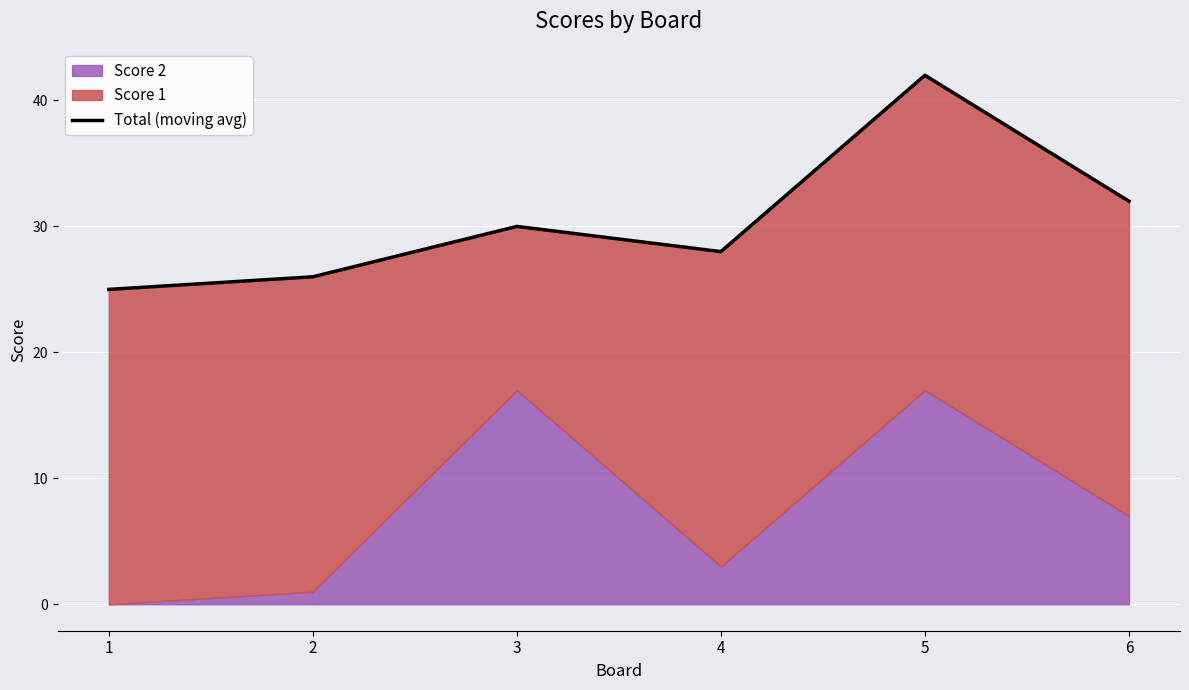

What is the value of the 5th point from the left?

42